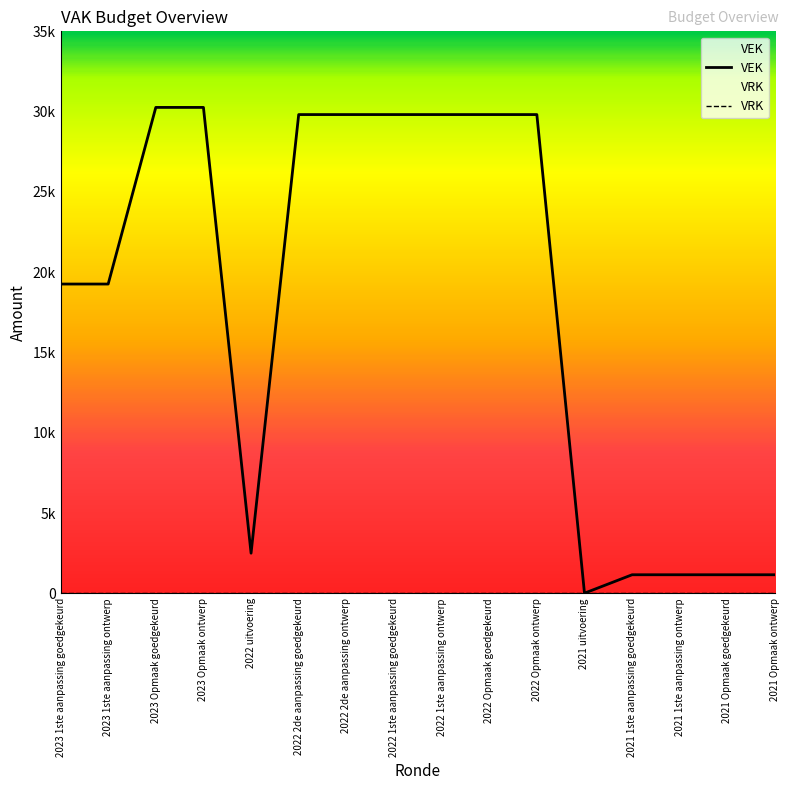

At which label is VEK closest to 15136?

2023 1ste aanpassing goedgekeurd